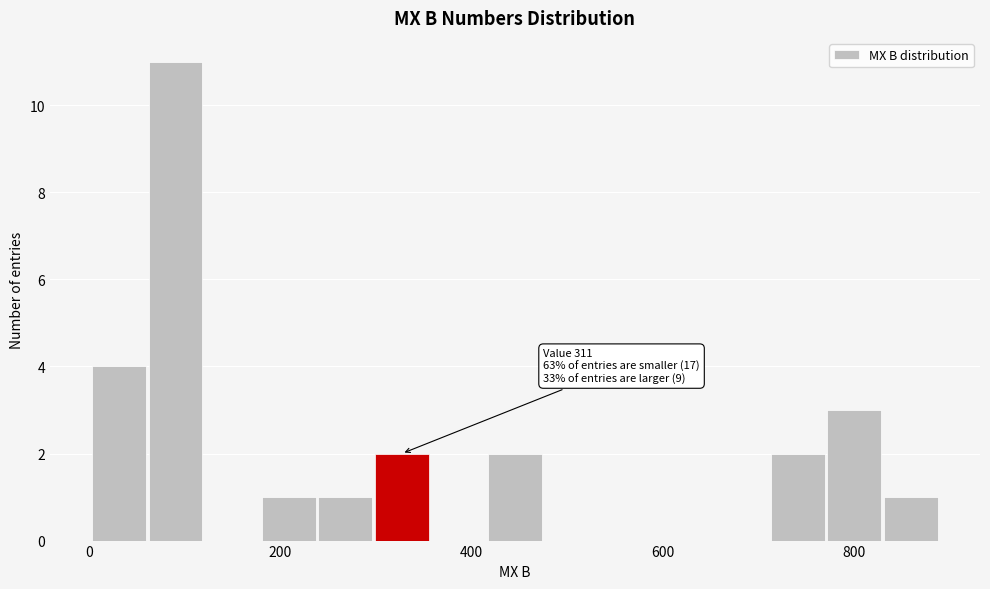

Read against the x-axis, roughly where is the centre of the tallest bar?

100